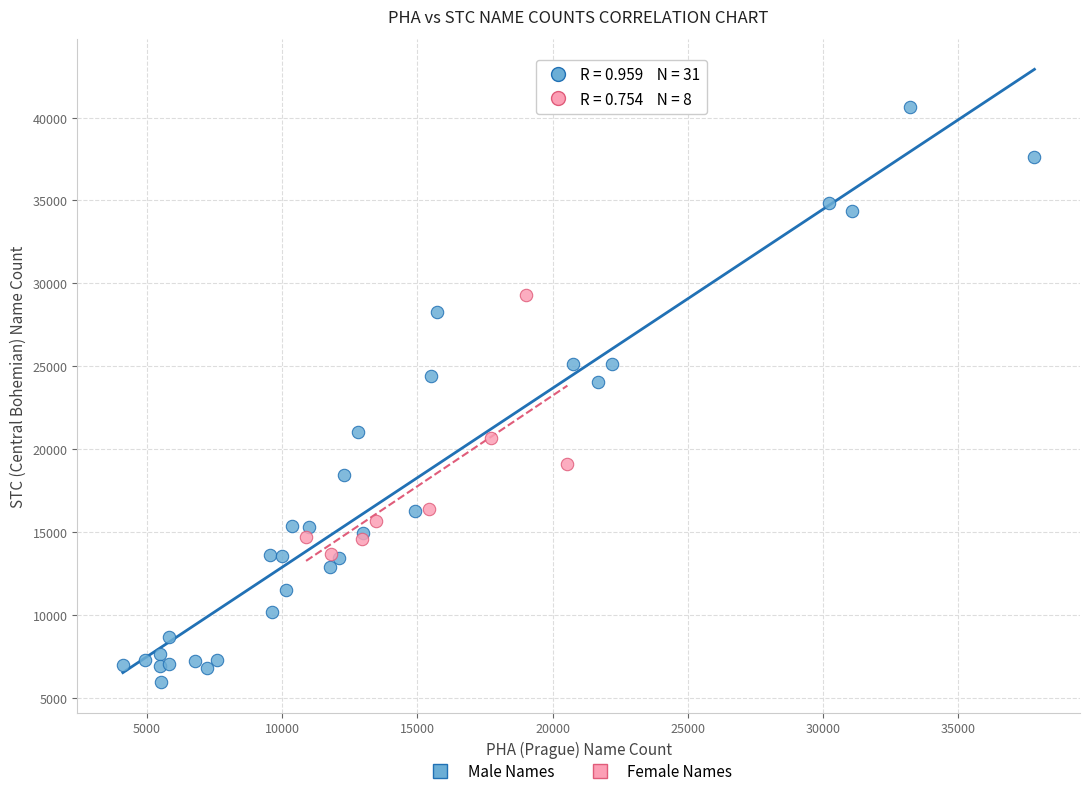

Which series has the largest Y range (max minus min)?

Male Names